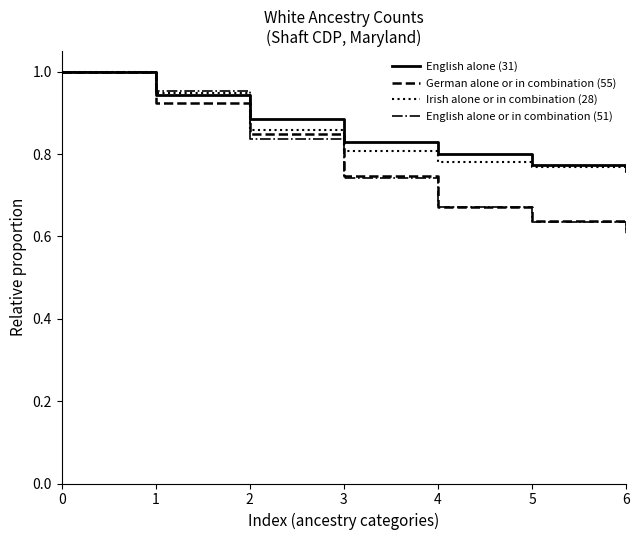

How many English alone or in combination (51) values are between 0 and 1?

7